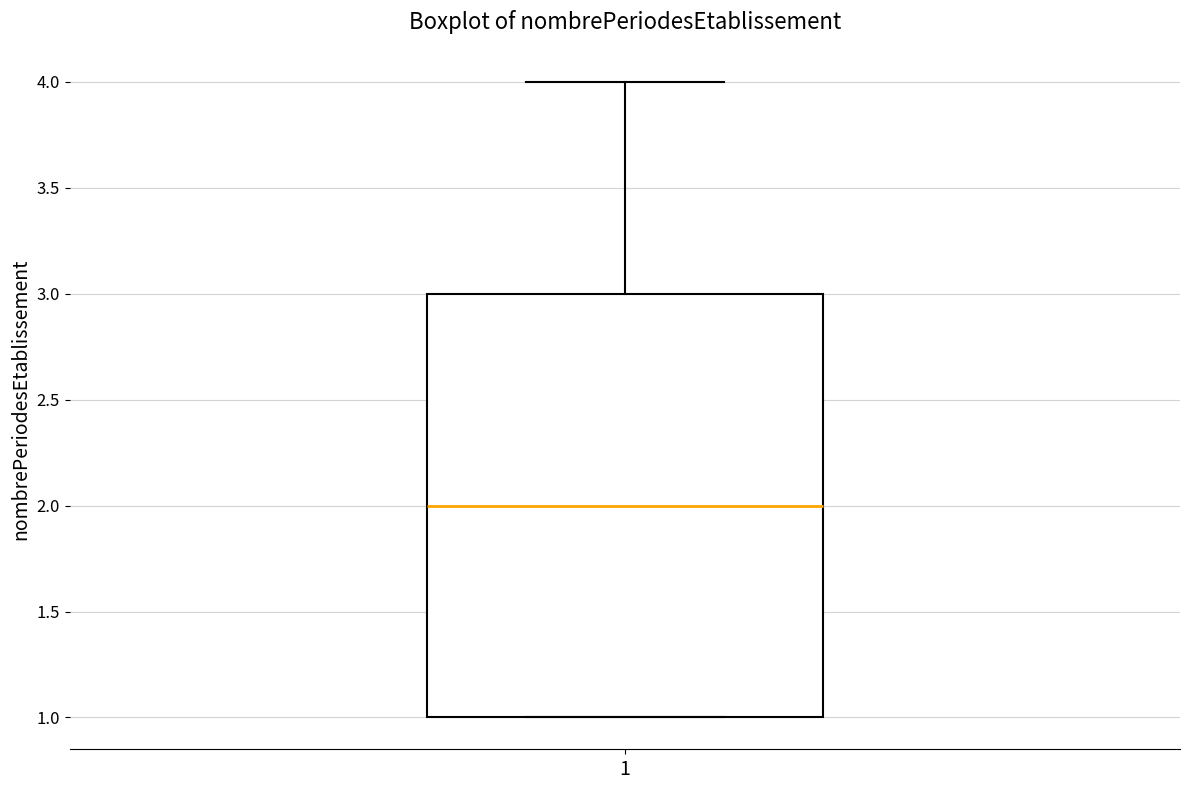

Where is the lower edge of the box at x = 1 on the y-axis? The values are not printed on the chart, so give them approximately, as read against the axis.

1